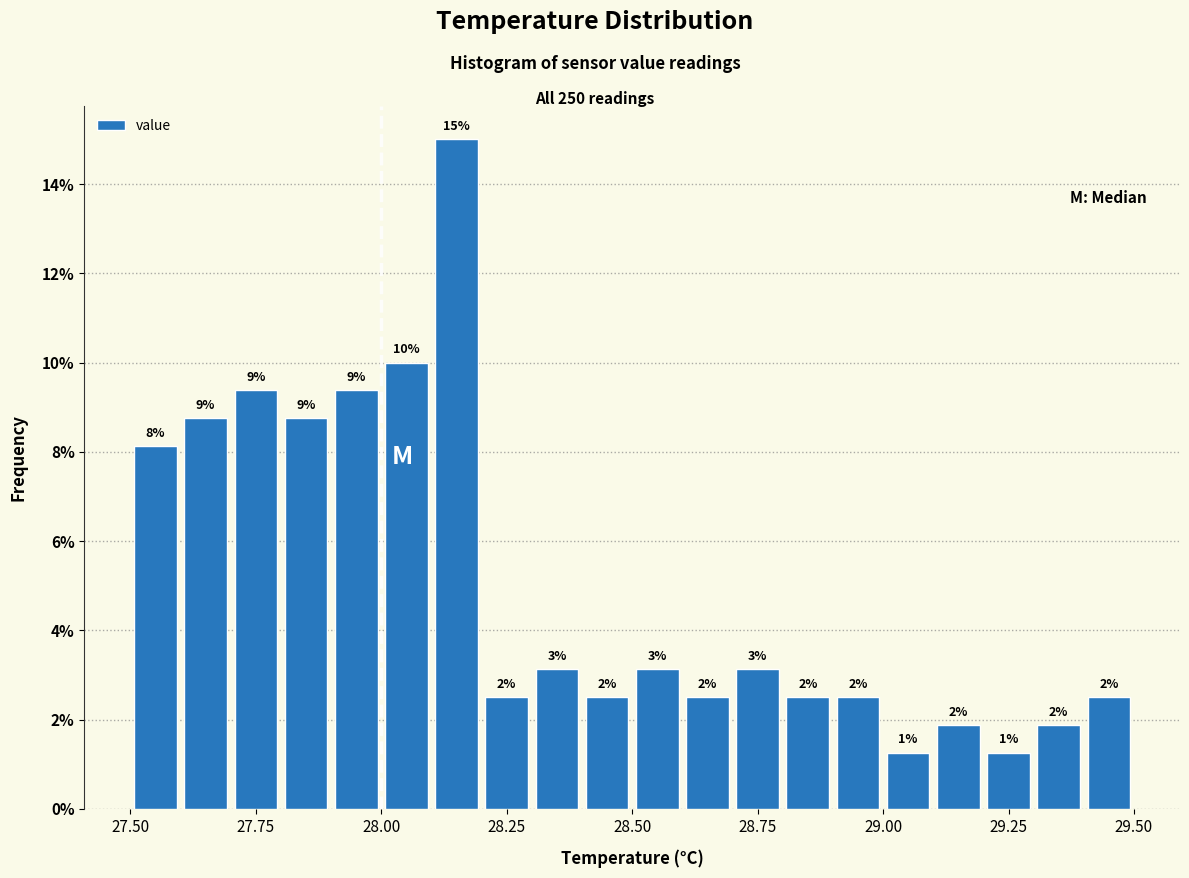

Read against the x-axis, roughly where is the centre of the tallest bar?

28.15